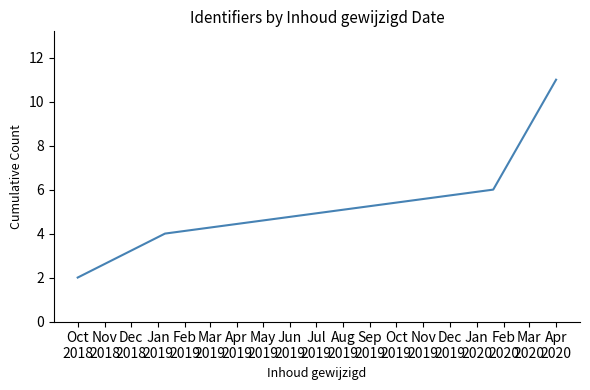

True or false: the data has more than 2 interior local peaks.

False